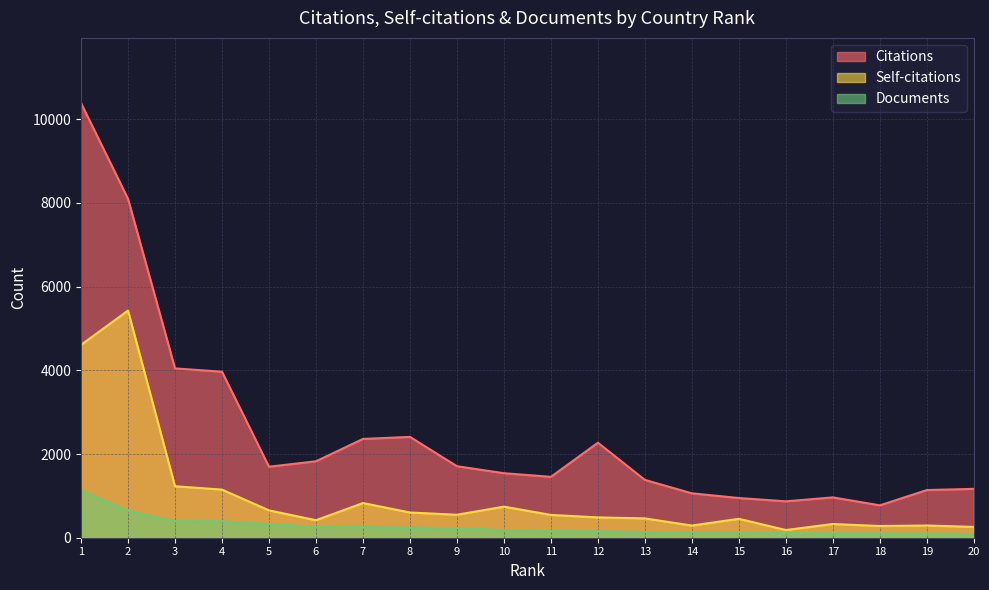

Count the number of categories in the chart.

20